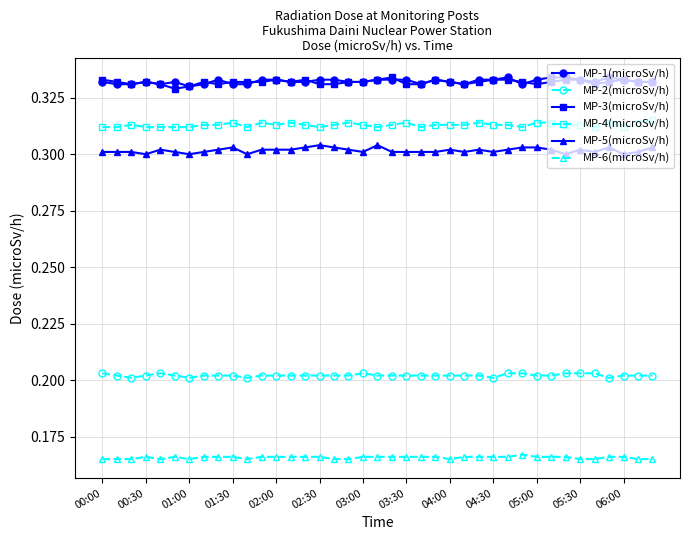

True or false: MP-2(microSv/h) and MP-5(microSv/h) intersect in this chart.

False